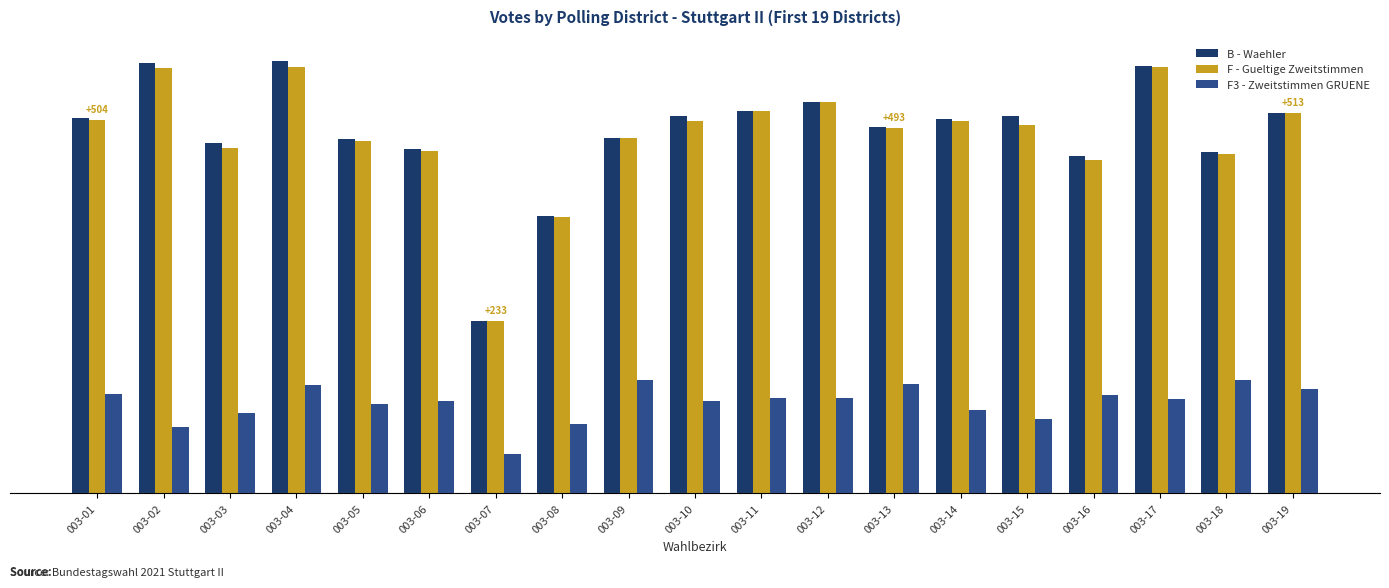

Which label corresponds to the smallest value in the chart?

003-07